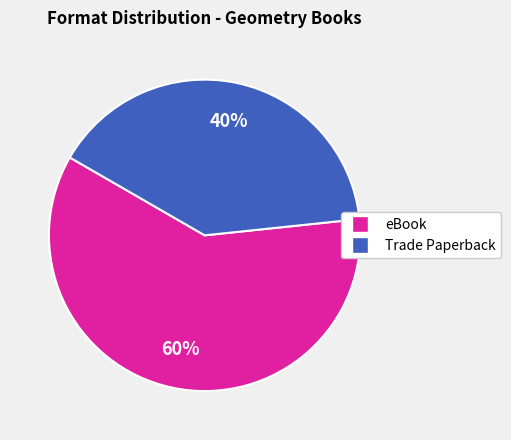

Between Trade Paperback and eBook, which is larger?

eBook